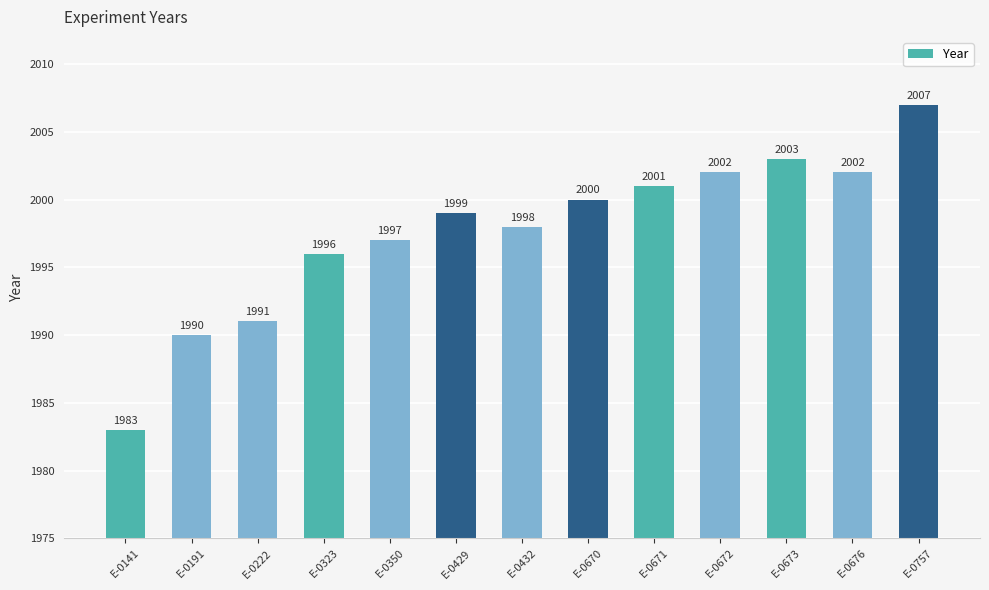

What is the change in value from E-0323 to E-0671?

+5